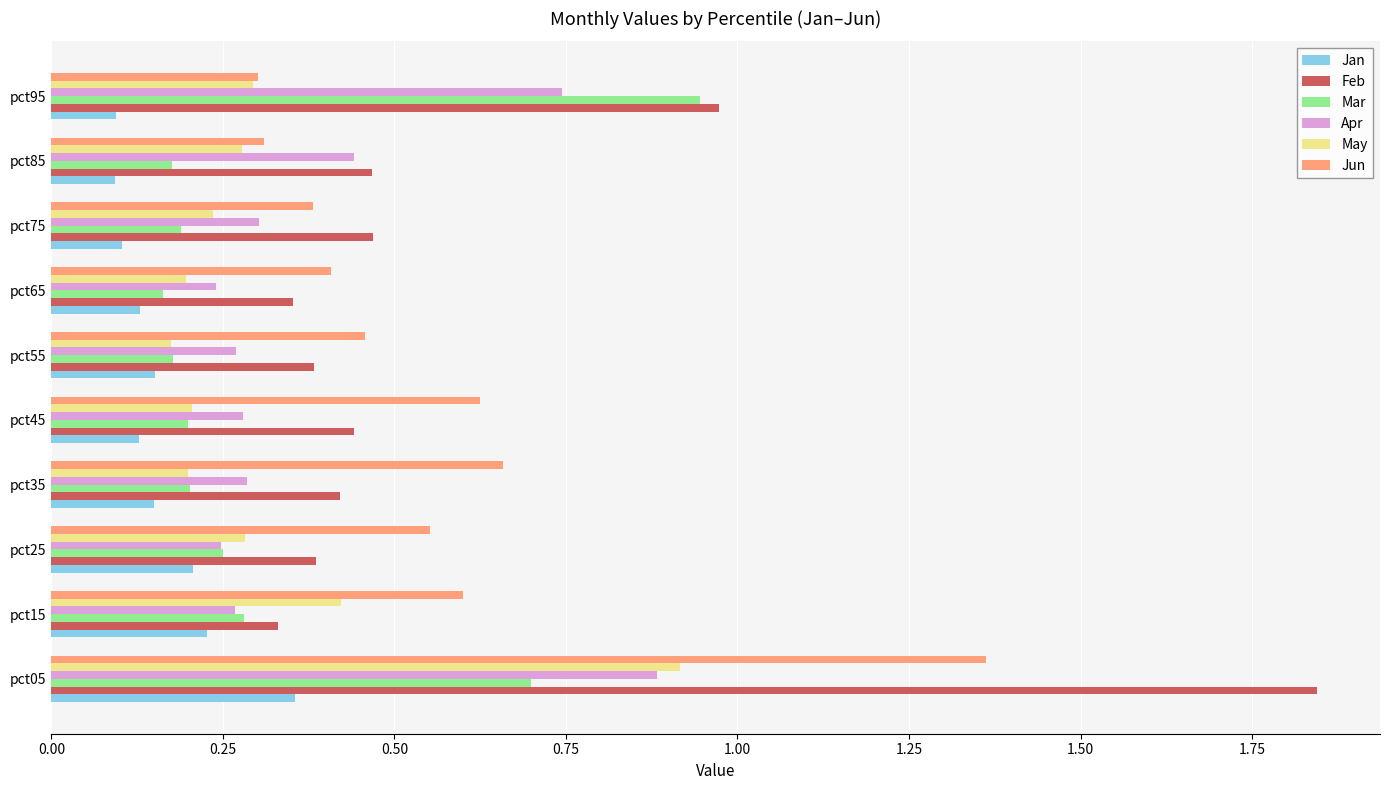

What is the sum of all Jan values?

1.6